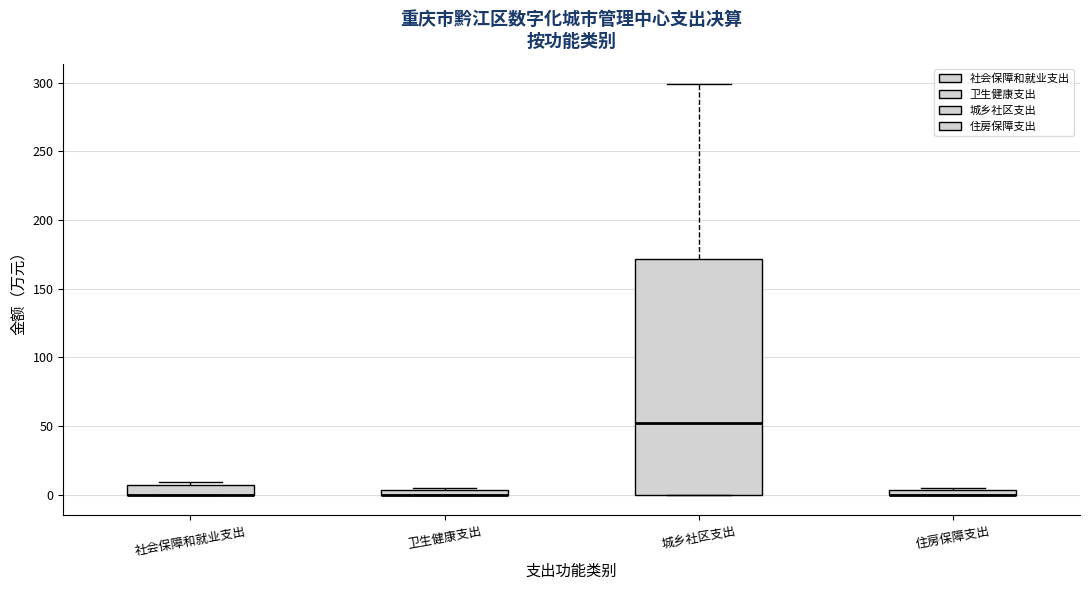

Where is the upper edge of the box for 住房保障支出 on the y-axis? The values are not printed on the chart, so give them approximately, as read against the axis.

5